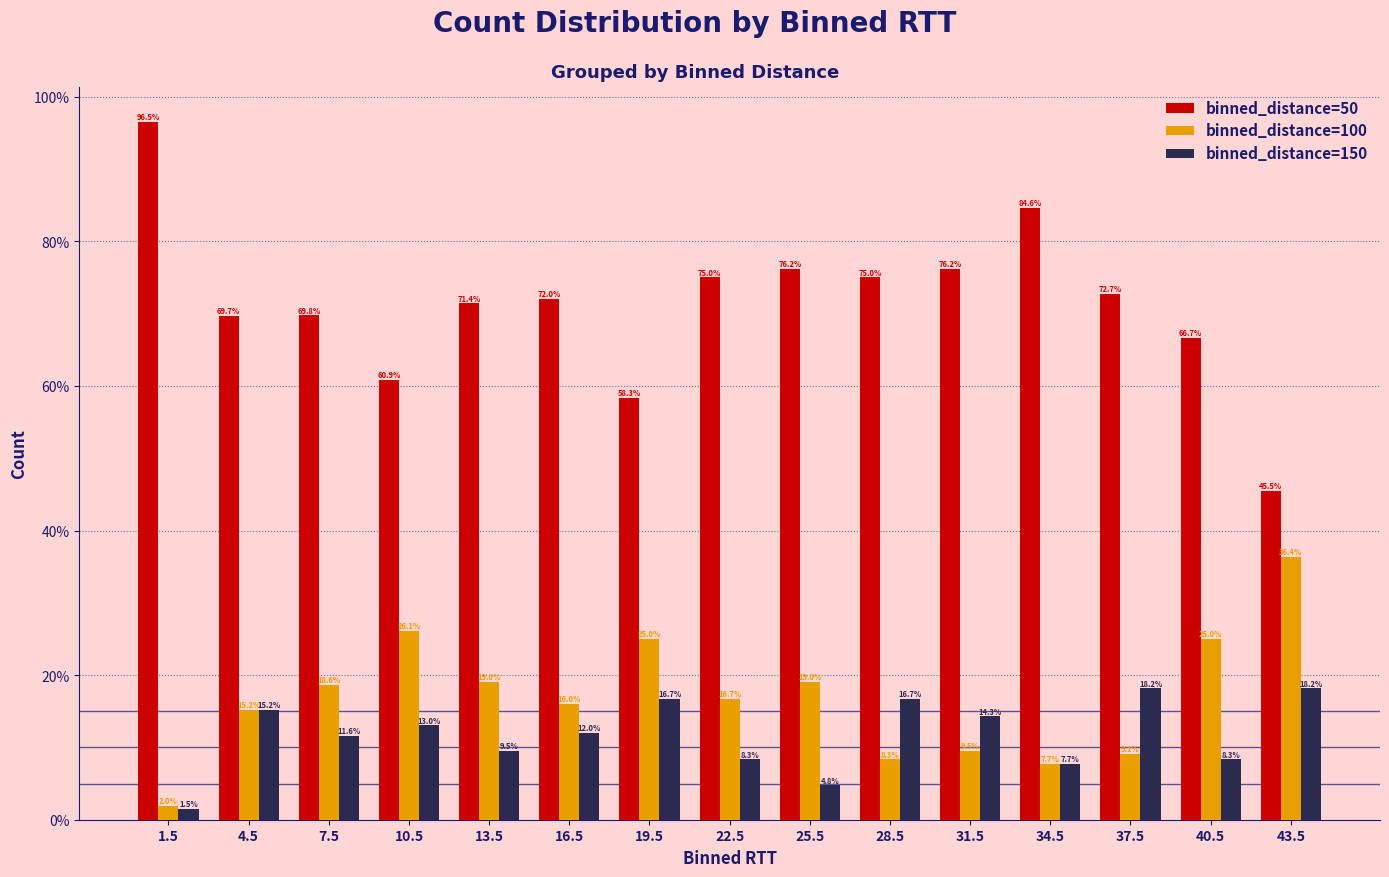

How many distinct data groups are displayed?

3